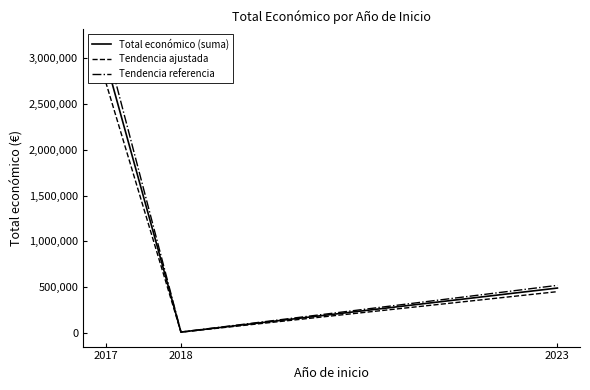

What is the value of the Tendencia ajustada point at the 1st from the left?

2742404.1